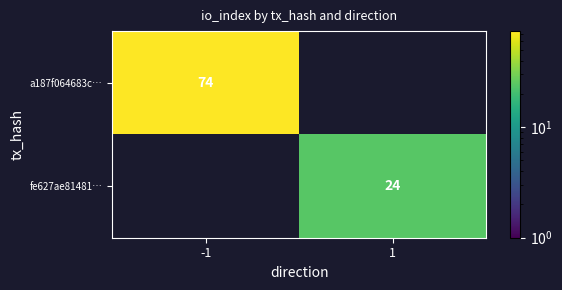

The value of fe627ae81481… at 1 is 16. True or false?

False